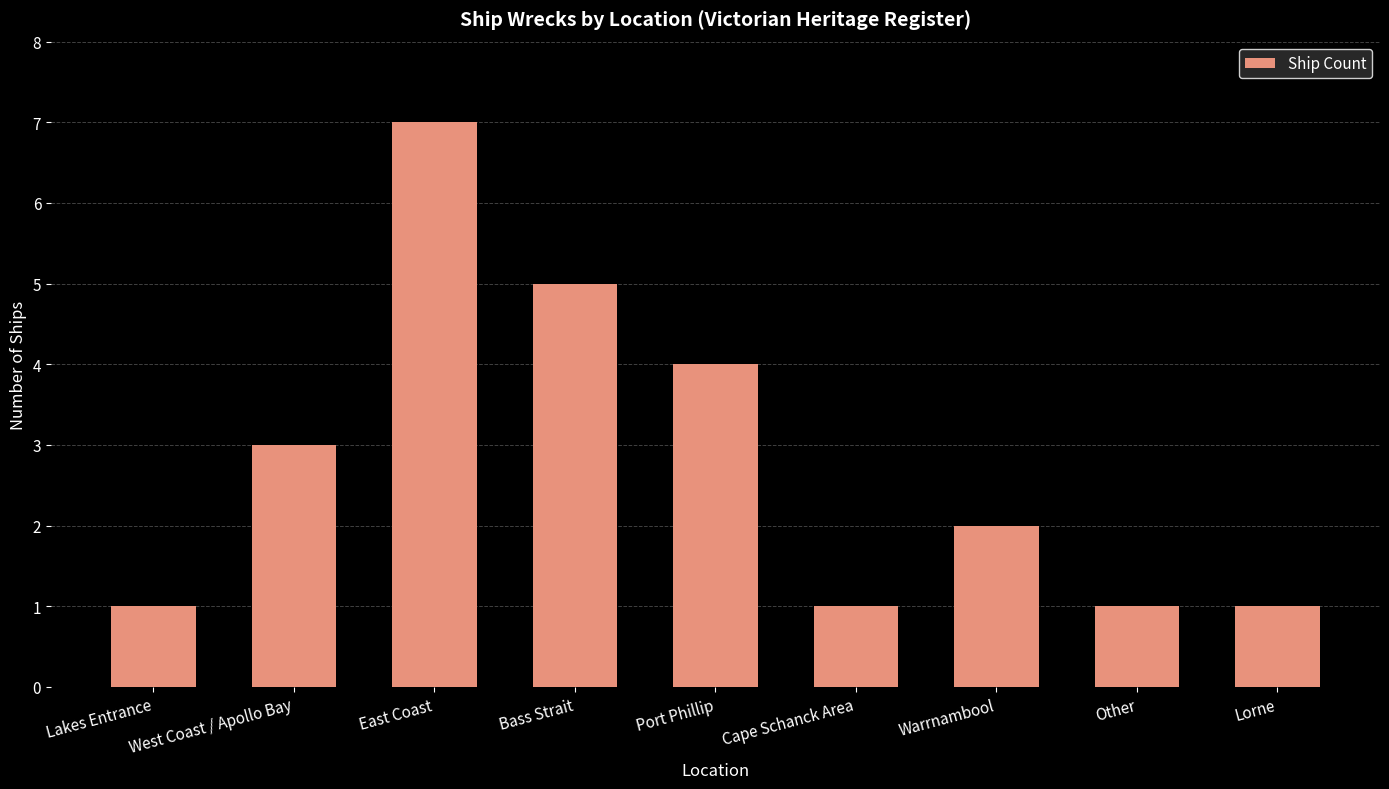

What value does the data have at Bass Strait?

5